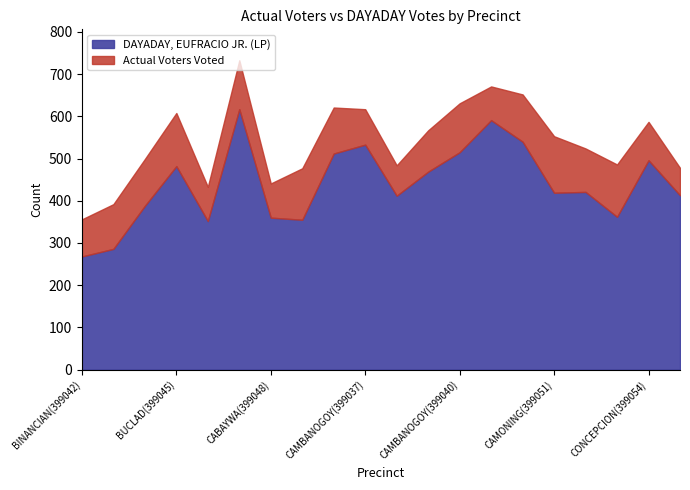

Rank the series by their maximum value, from highest to lowest.

Actual Voters Voted, DAYADAY, EUFRACIO JR. (LP)